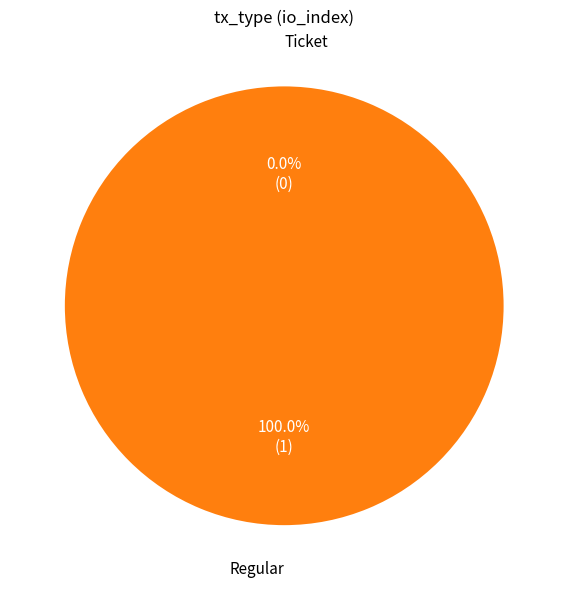

To the nearest percent, what is the combined percentage of Ticket and Regular?

100%